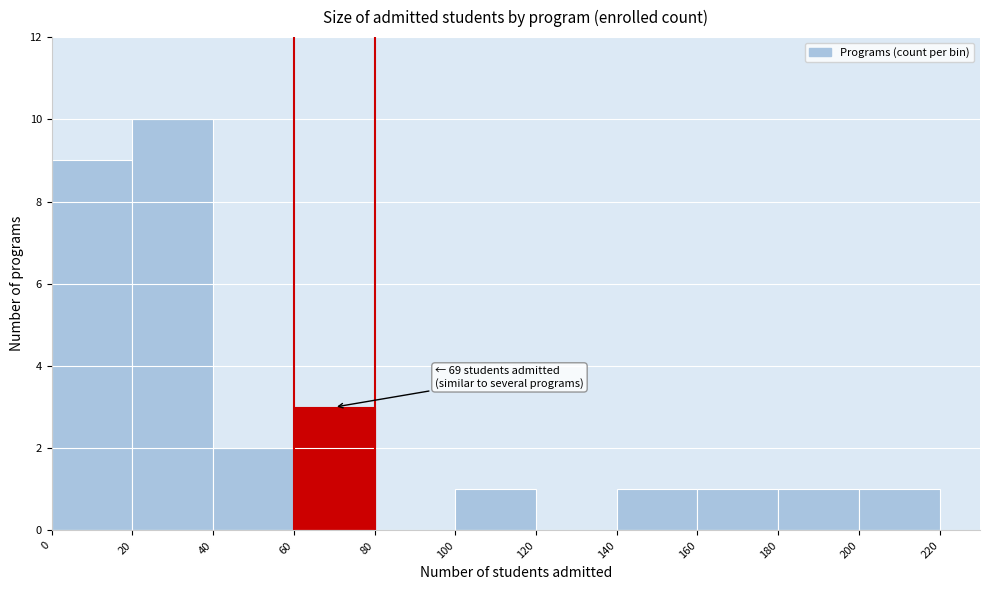

Over which range of the x-axis is the bar tallest?

20 to 40